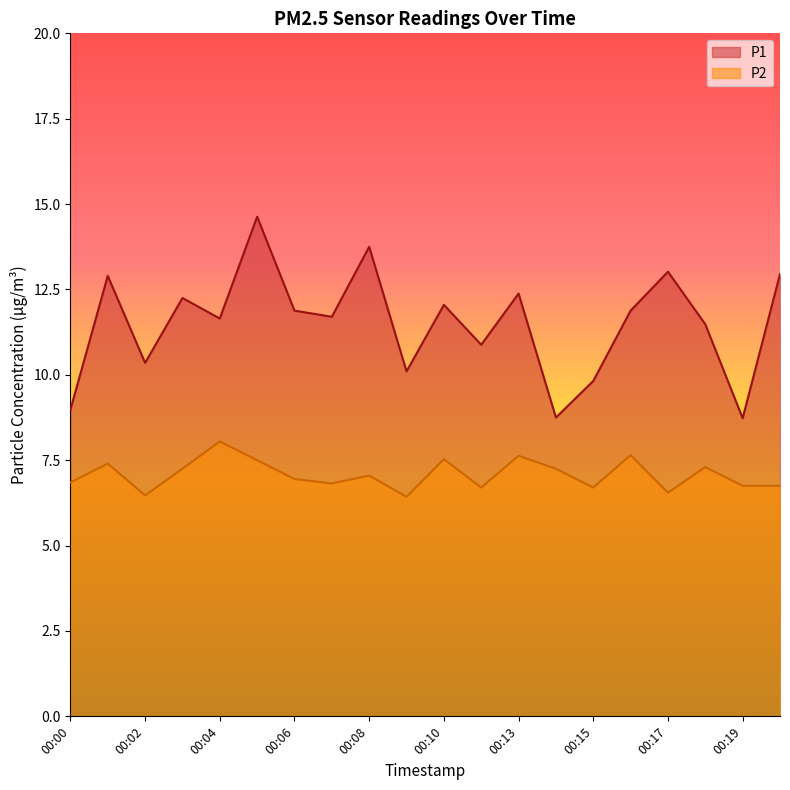

Is it true that P1 equals 6.0 at 00:13?

False